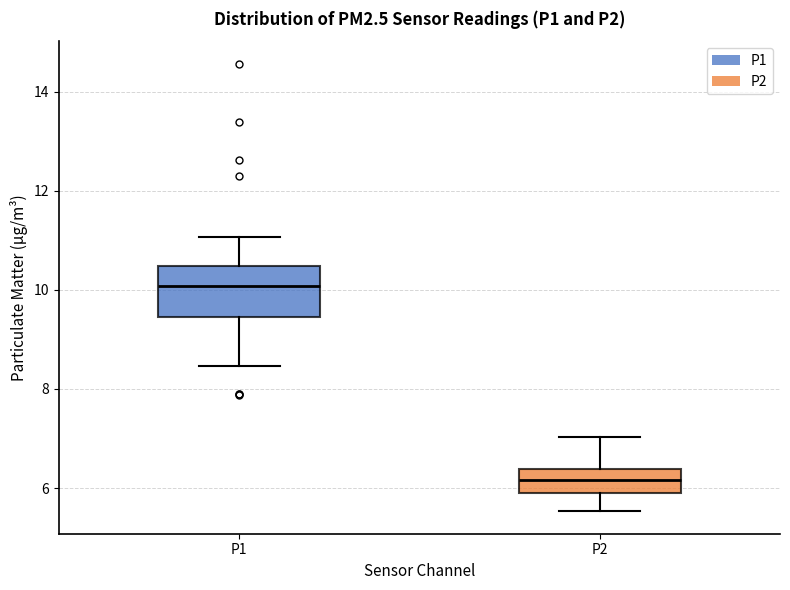

Reading left to right, read every box against the y-axis: the position of its median line, the range the box covers, and the ends of its whiskers. The values are not printed on the chart, so give them approximately, as read against the axis.

P1: median 10.0, box 9.4 to 10.4, whiskers 8.4 to 11.0
P2: median 6.2, box 5.8 to 6.4, whiskers 5.6 to 7.0